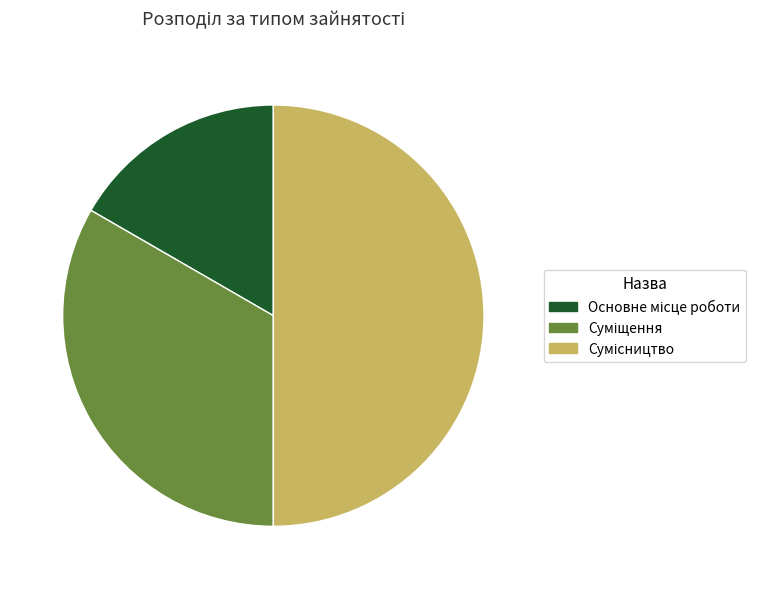

To the nearest percent, what percentage of the pie is Основне місце роботи?

17%